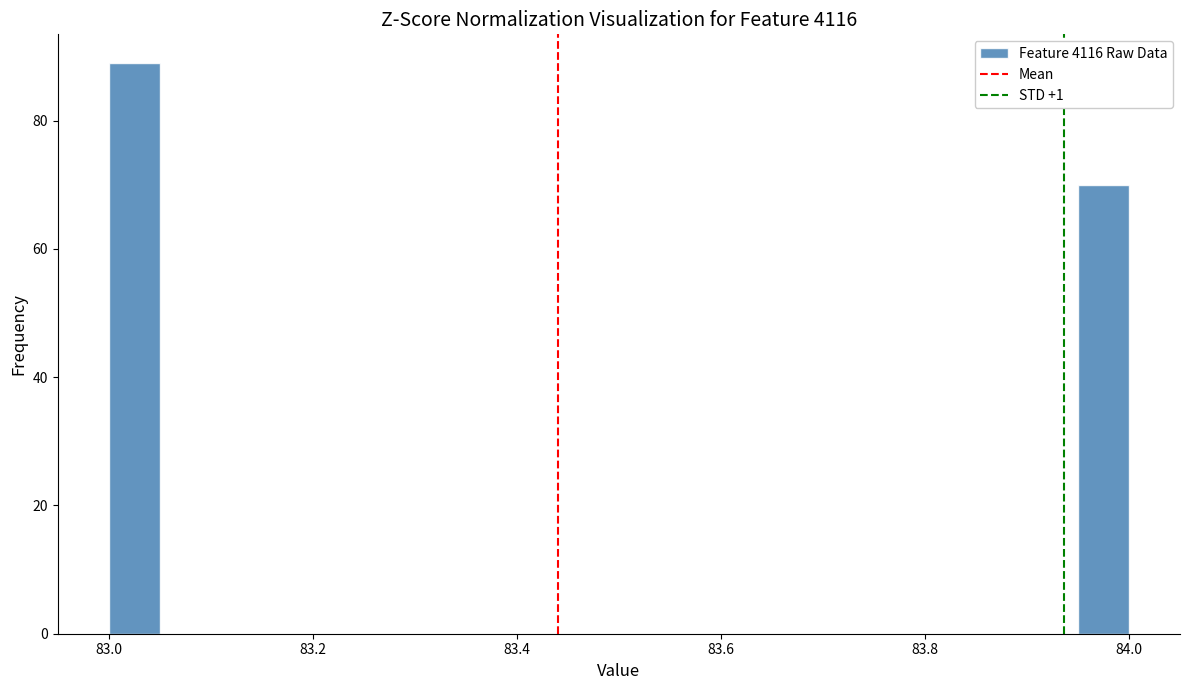

Around what value on the x-axis is the tallest bar? Give the approximate position of its centre, as read against the axis.

83.02